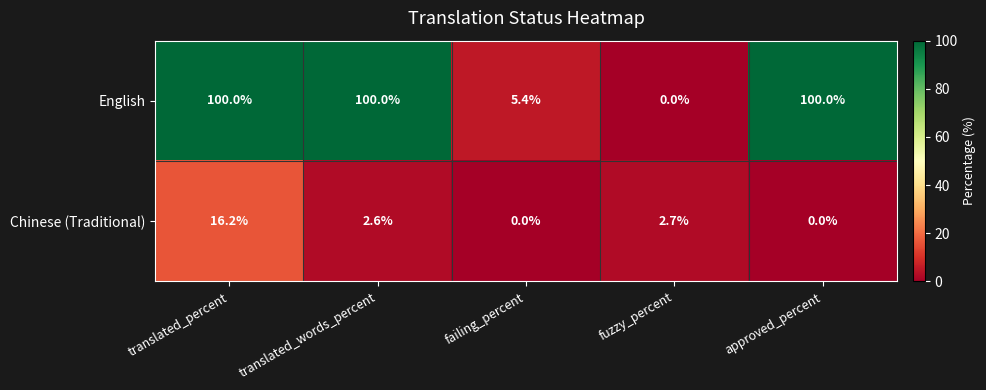

The English series shows 5.4 at failing_percent. True or false?

True